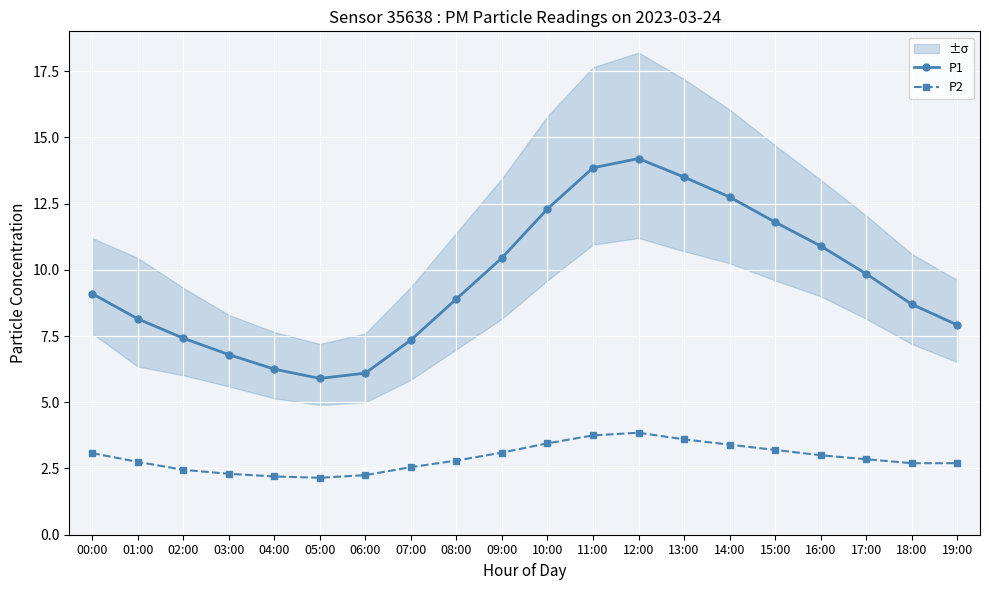

At which label does P1 first exceed 9?

00:00